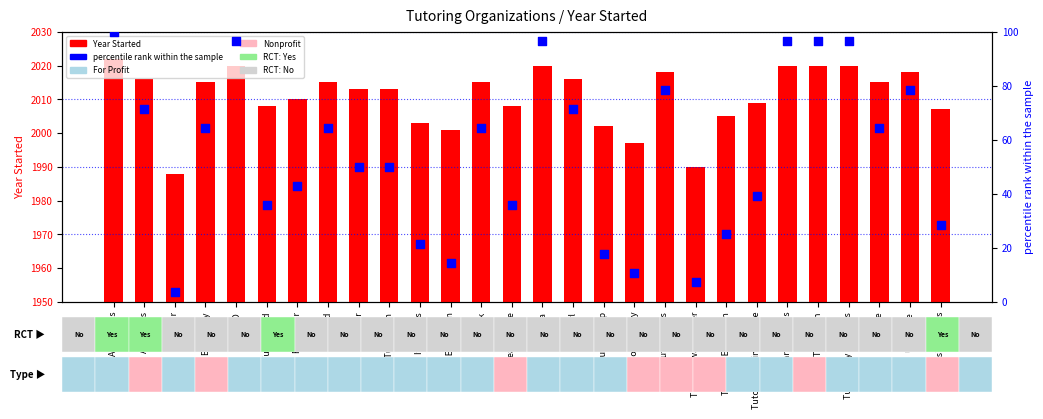

What are all the series names shown in the legend?

Year Started, Percentile rank within the sample